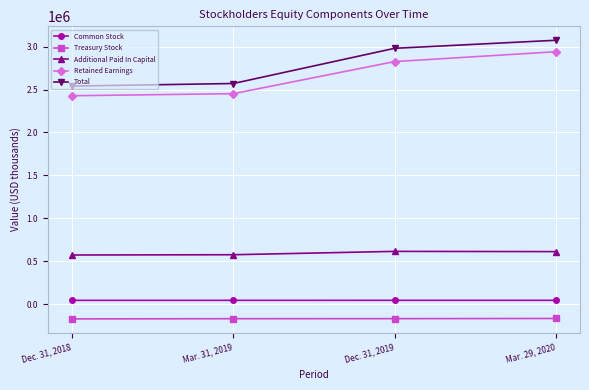

What position from the left is Dec. 31, 2019?

3